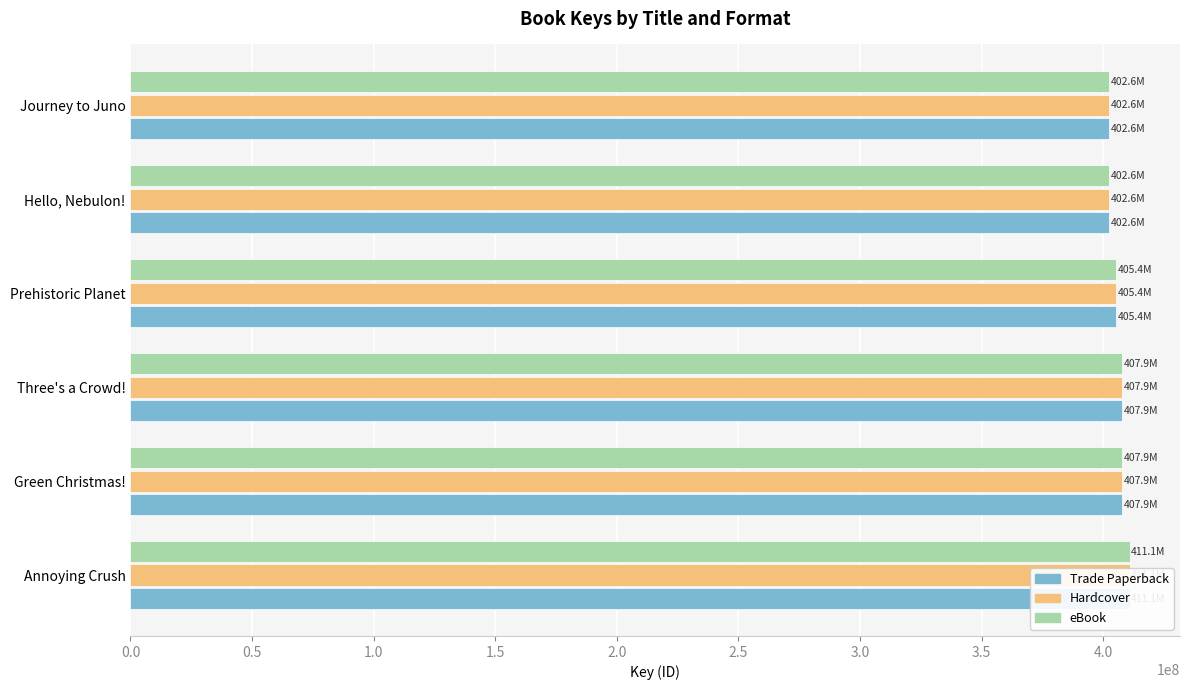

How many data points does each series have?

6